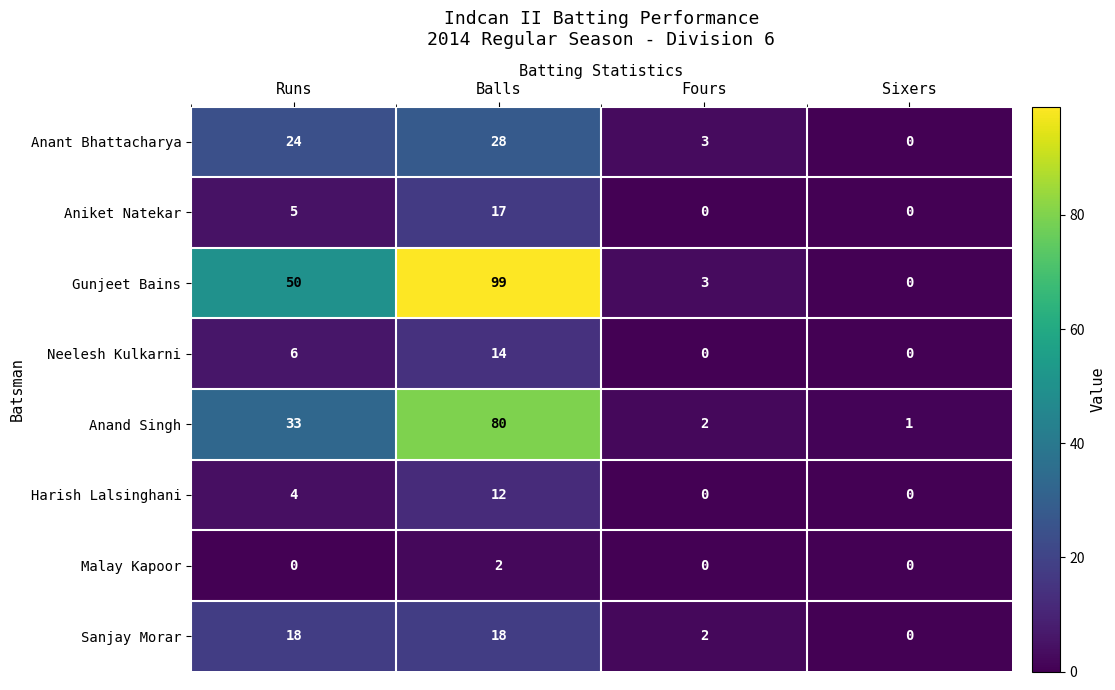

List the series in order of their peak value, highest first.

Gunjeet Bains, Anand Singh, Anant Bhattacharya, Sanjay Morar, Aniket Natekar, Neelesh Kulkarni, Harish Lalsinghani, Malay Kapoor